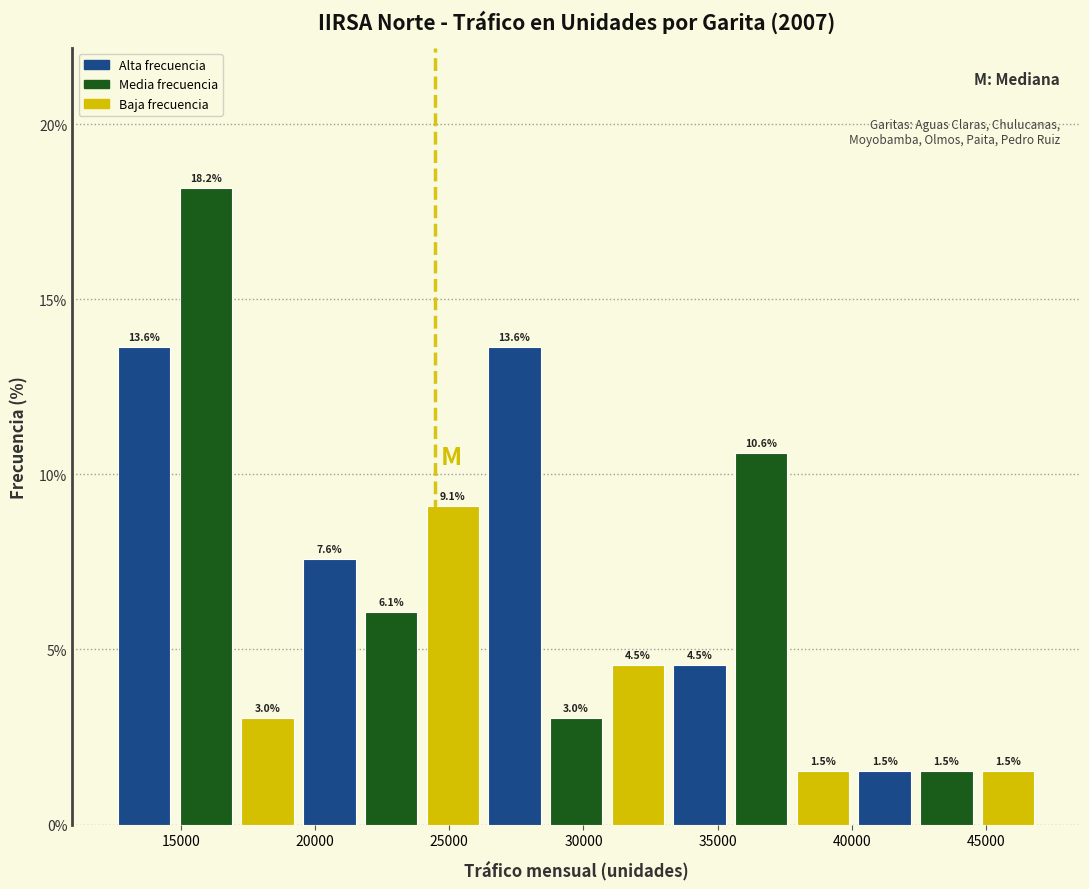

Reading left to right, list every bar in this chart as the range it spans on the x-axis followed by its height. The bar edges are not printed on the chart, so give them approximately, as read against the axis.

12500 to 15000: 13.6
15000 to 17000: 18.2
17000 to 19500: 3.0
19500 to 21500: 7.6
21500 to 24000: 6.1
24000 to 26500: 9.1
26500 to 28500: 13.6
28500 to 31000: 3.0
31000 to 33000: 4.5
33000 to 35500: 4.5
35500 to 38000: 10.6
38000 to 40000: 1.5
40000 to 42500: 1.5
42500 to 44500: 1.5
44500 to 47000: 1.5